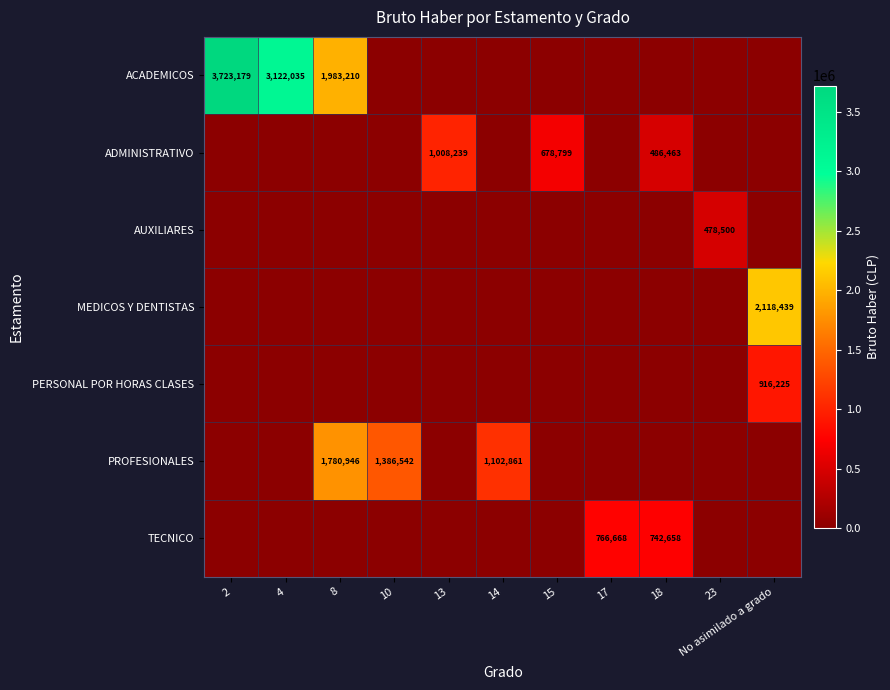

How many data points in ACADEMICOS are above 0?

3